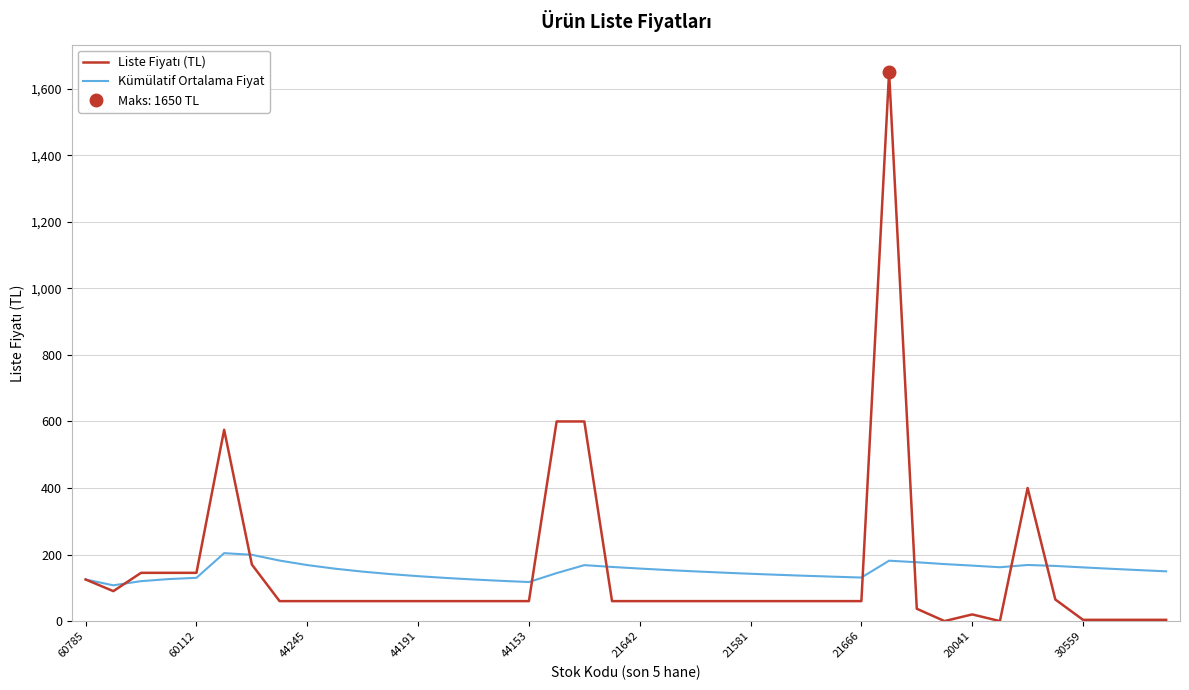

True or false: Liste Fiyatı (TL) has more than 0 interior local peaks.

True